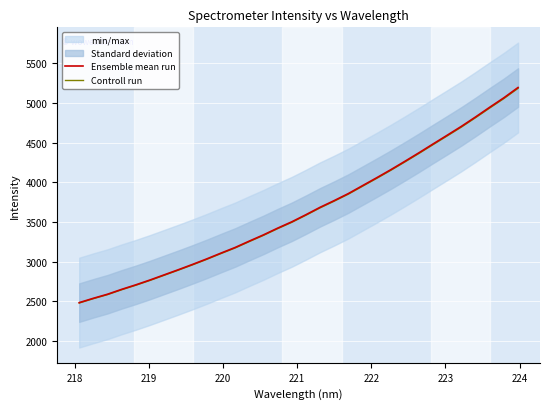

What is the value of the Ensemble mean run point at the 21st from the left?

3957.3